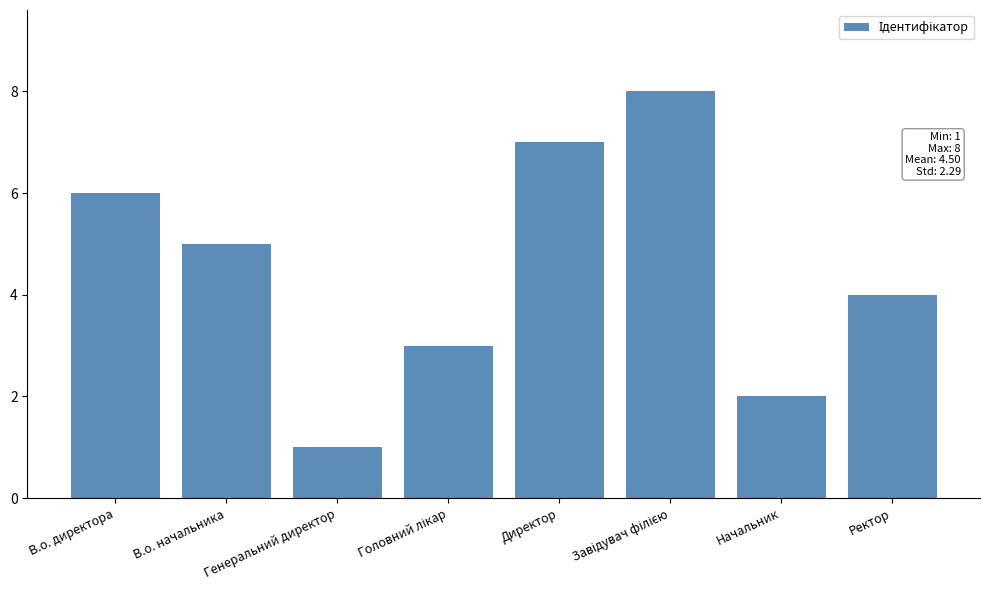

What value does the data have at Директор?

7